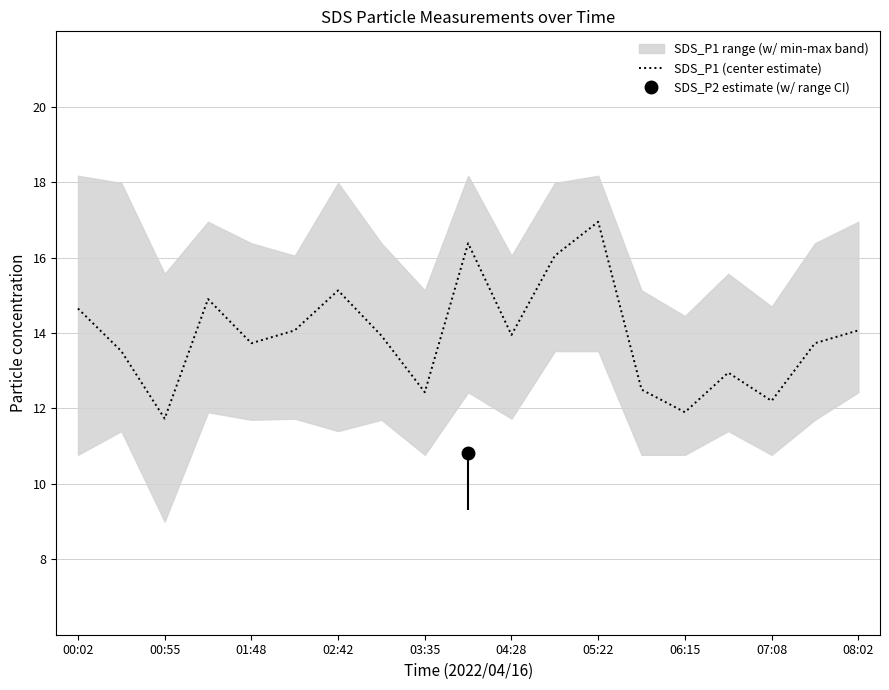

Is it true that SDS_P1 (center estimate) equals 13.9 at 04:28?

True